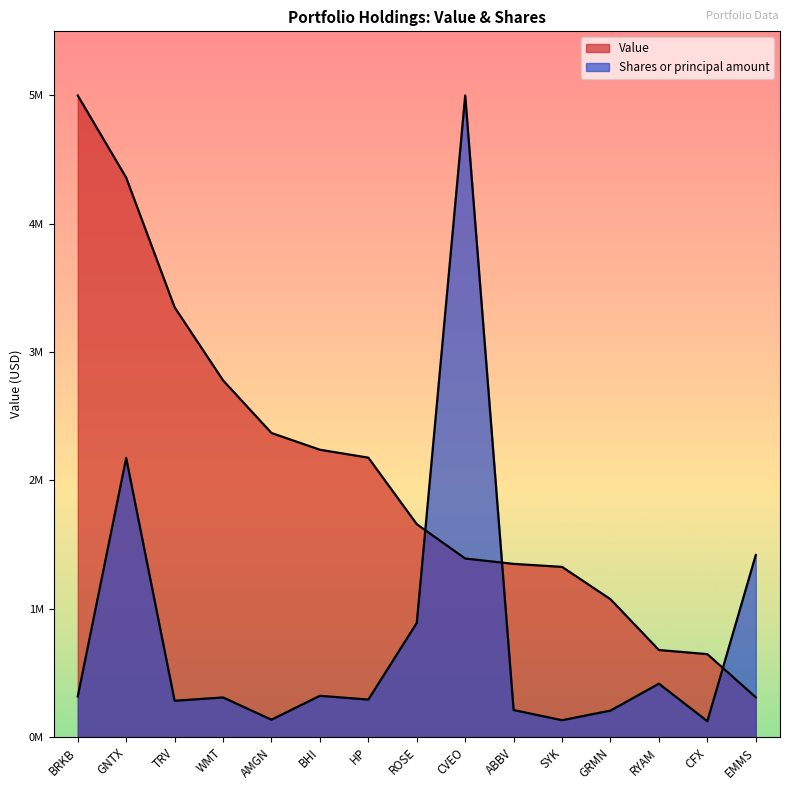

List the series in order of their peak value, lowest first.

Value, Shares or principal amount